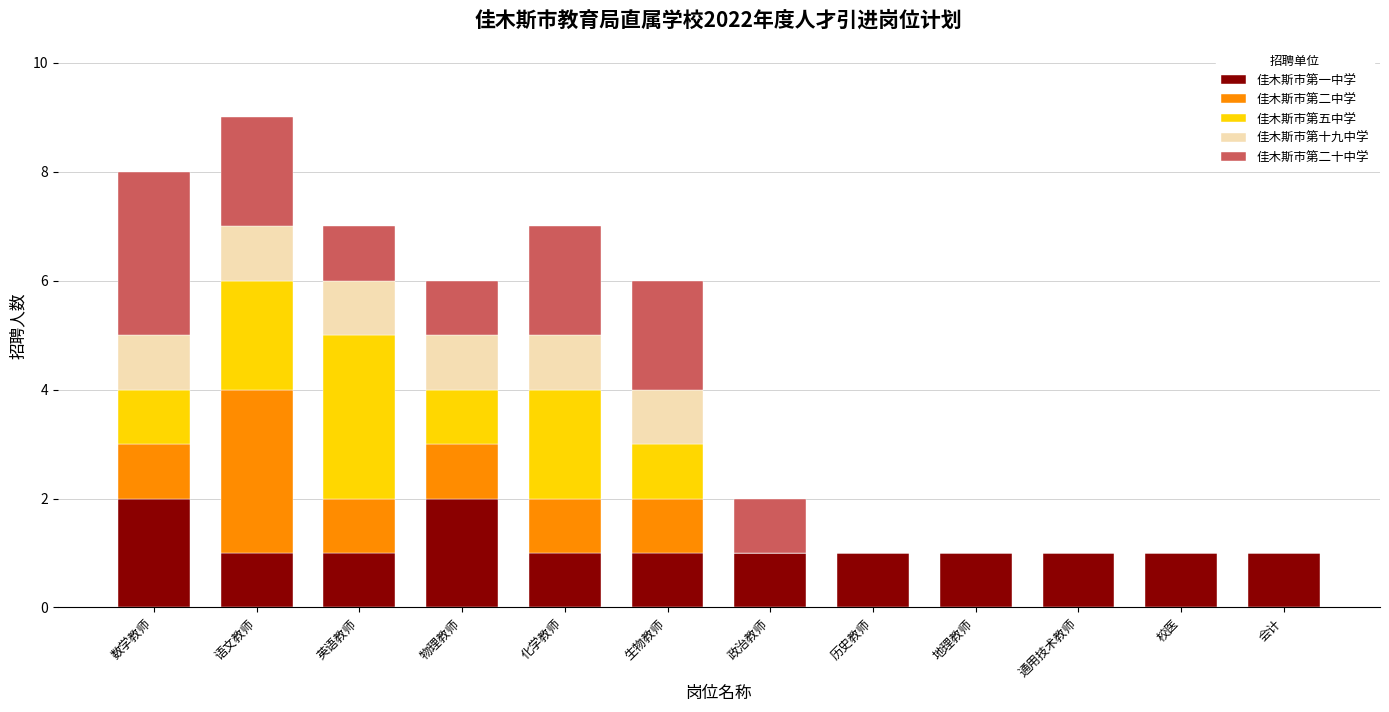

What are all the series names shown in the legend?

佳木斯市第一中学, 佳木斯市第二中学, 佳木斯市第五中学, 佳木斯市第十九中学, 佳木斯市第二十中学